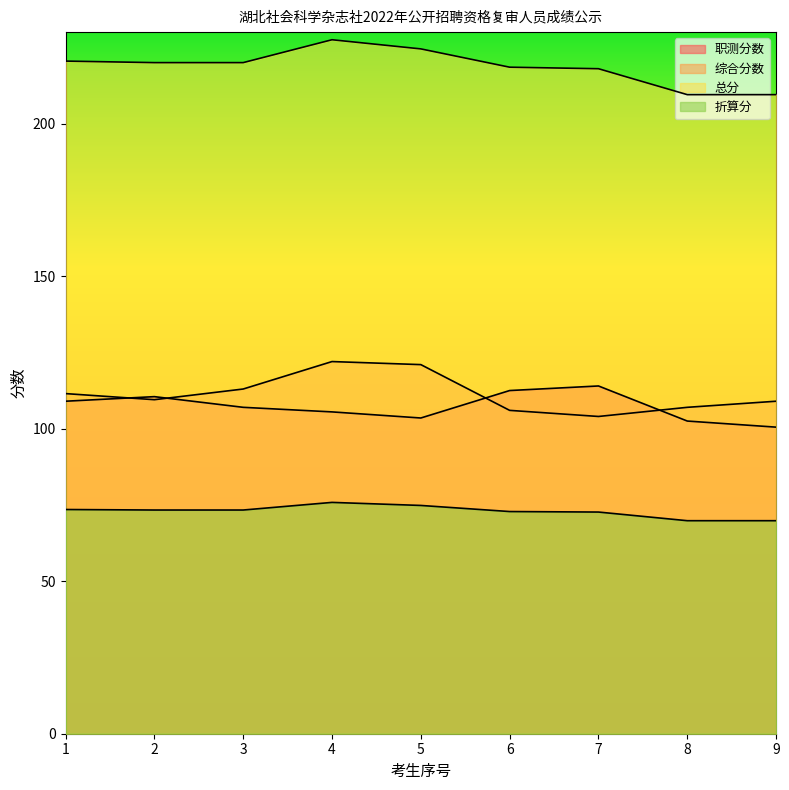

At which label does 综合分数 reach its peak?

4